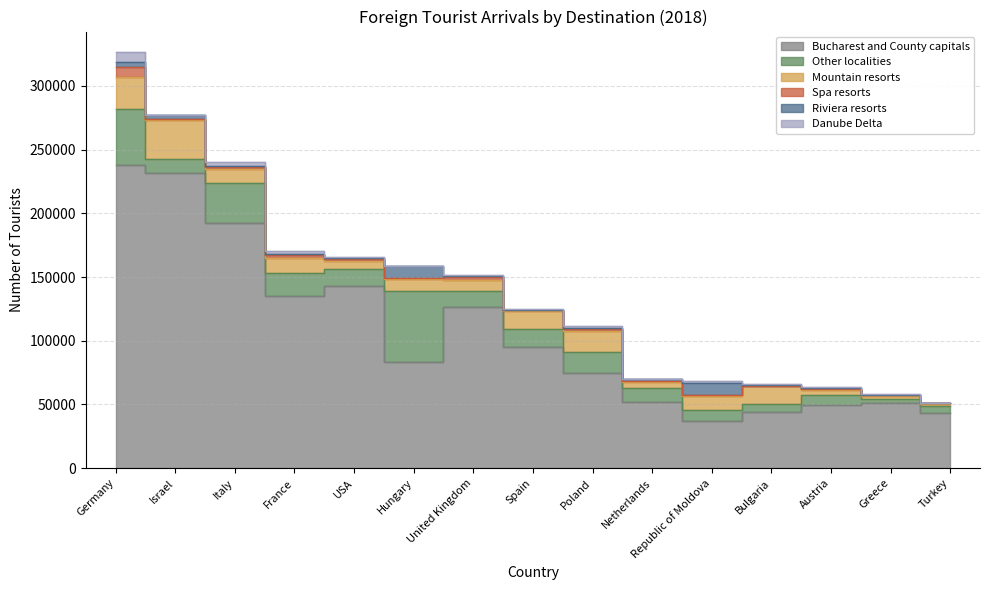

What is the difference between the maximum and minimum values in the Riviera resorts series?

9490